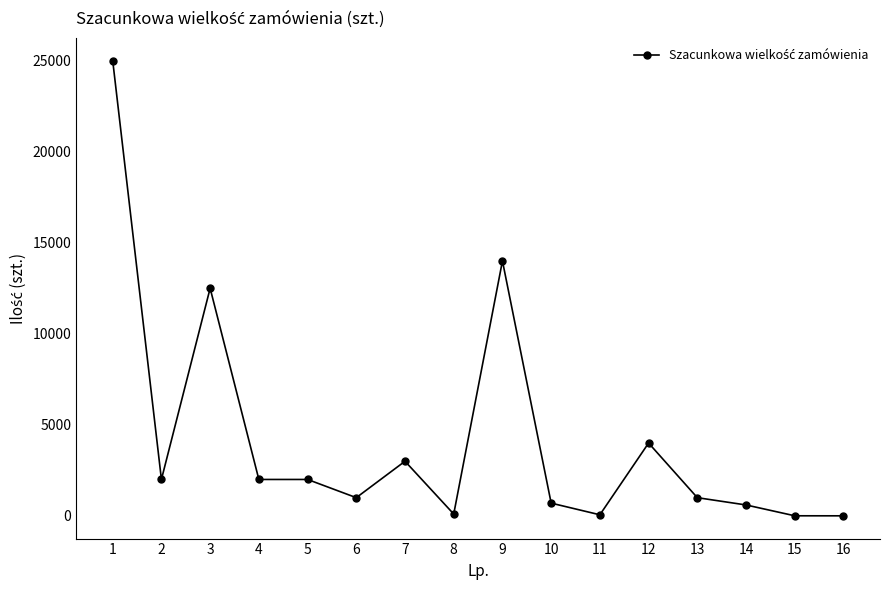

The value at 9 is 14000. True or false?

True